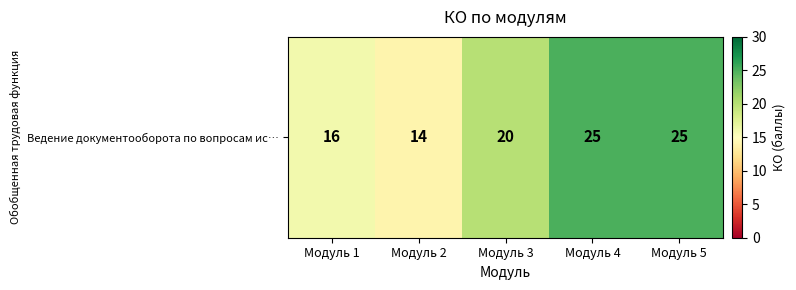

How many values are below 20?

2